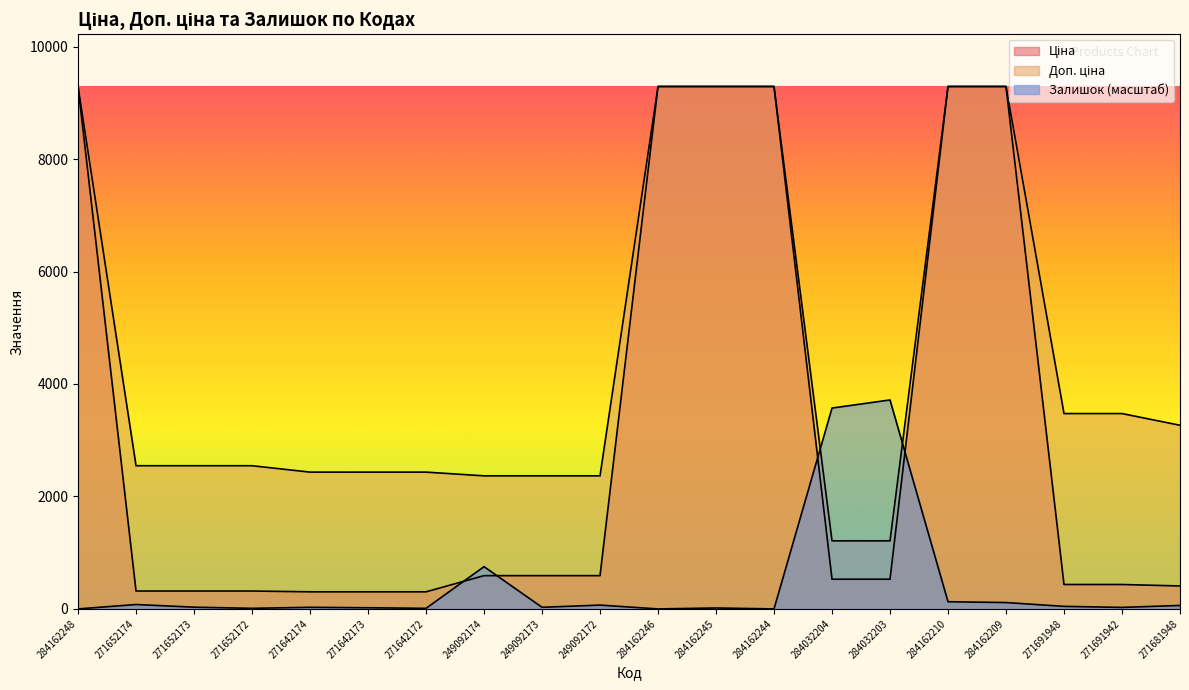

Which series ends up on top after the final intersection of Ціна and Залишок?

Ціна